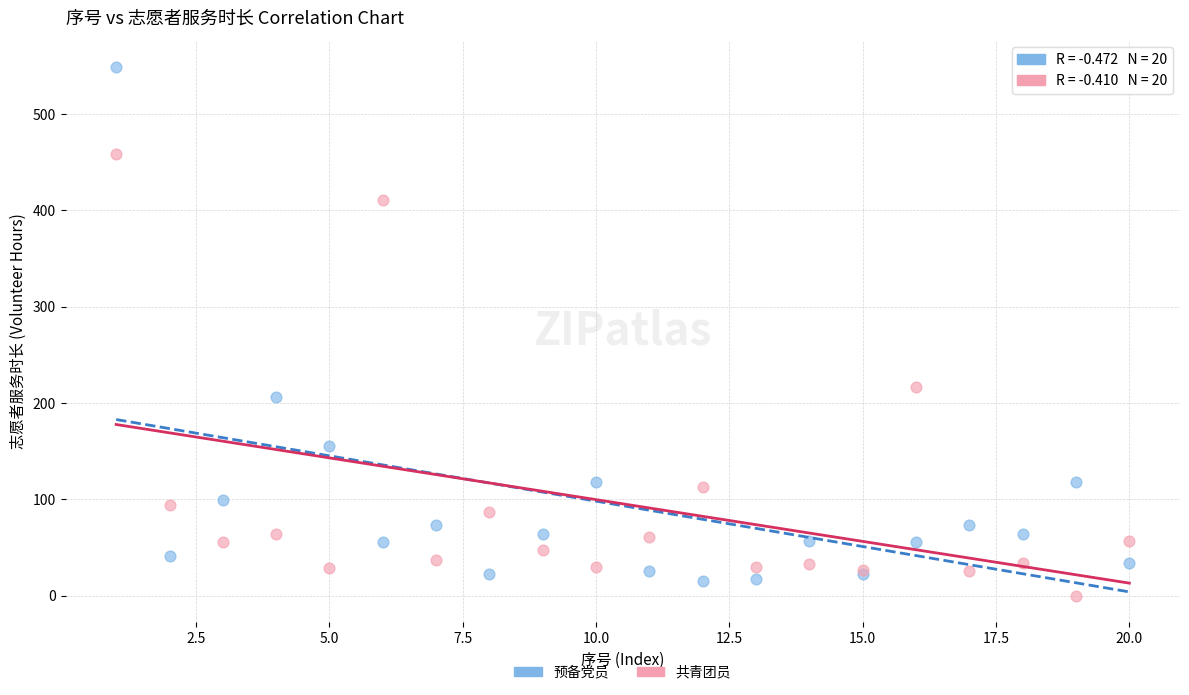

In the 预备党员 series, what Y value is closest to 282?

206.3